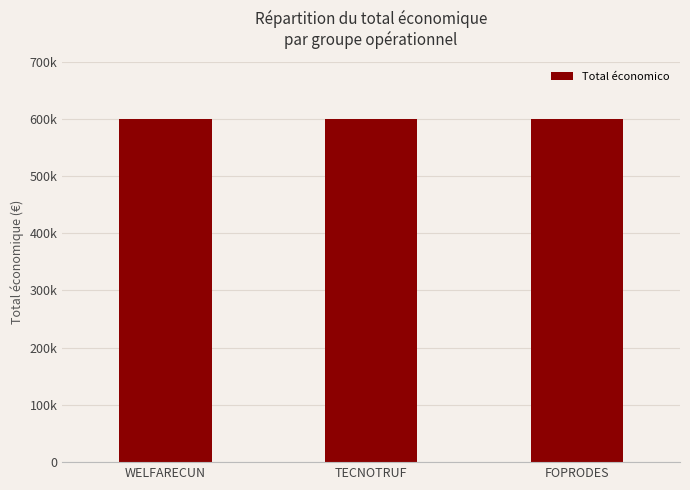

Rank the categories by value from highest to lowest.

FOPRODES, TECNOTRUF, WELFARECUN